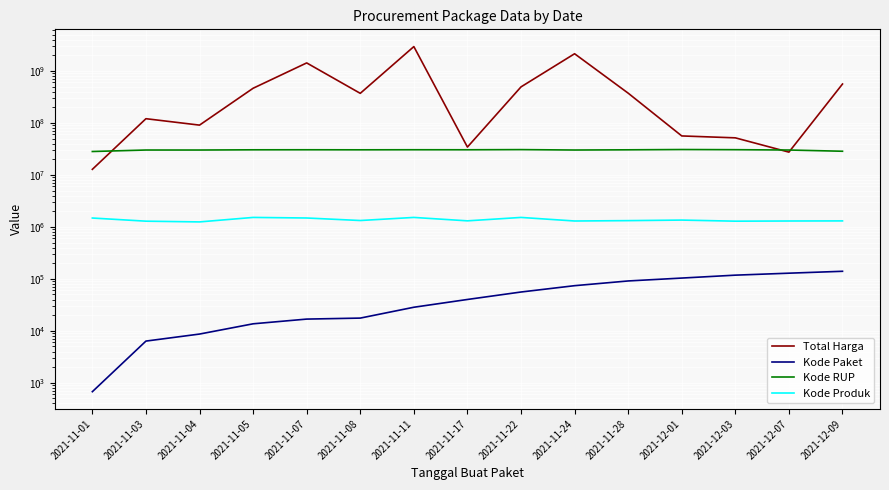

What value does the Kode Paket series have at 2021-12-07, to the nearest 50?

128500